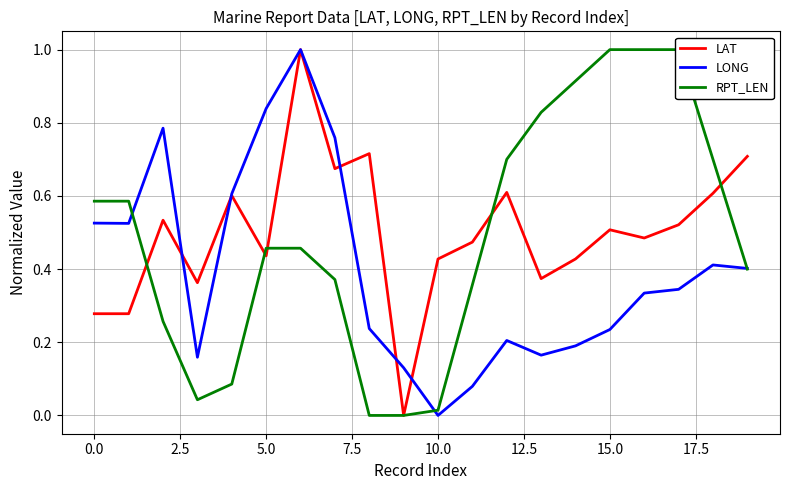

How many values in LONG are above zero?

19